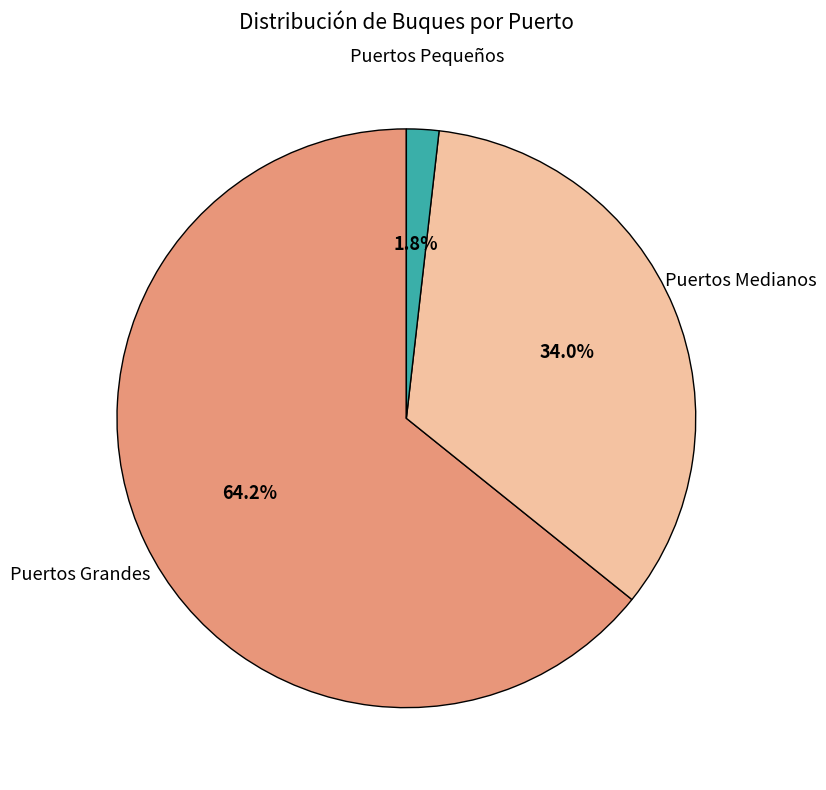

Does any single category account for the majority?

Yes